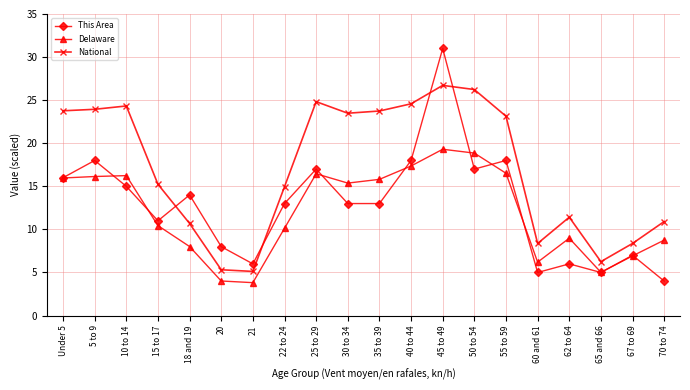

What is the difference between the second highest and second lowest values in the National series?

20.9